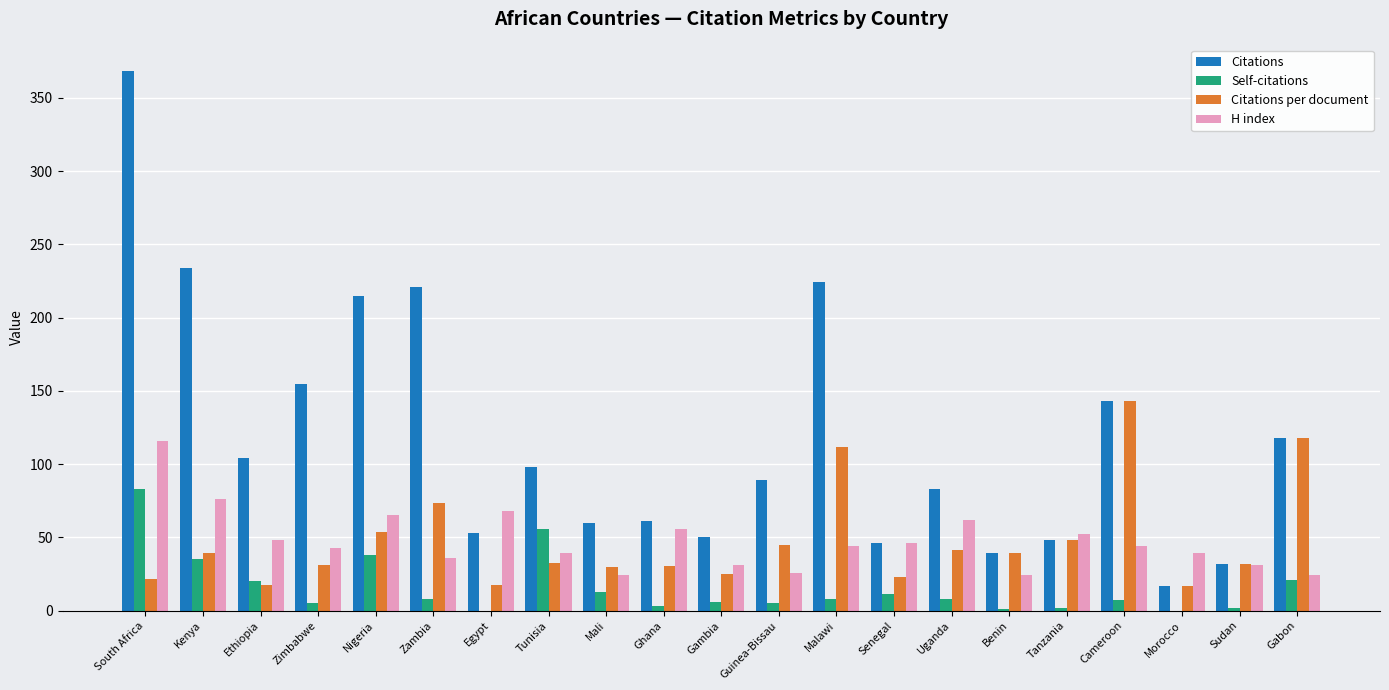

Are the bars grouped side by side (vs. stacked)?

Yes